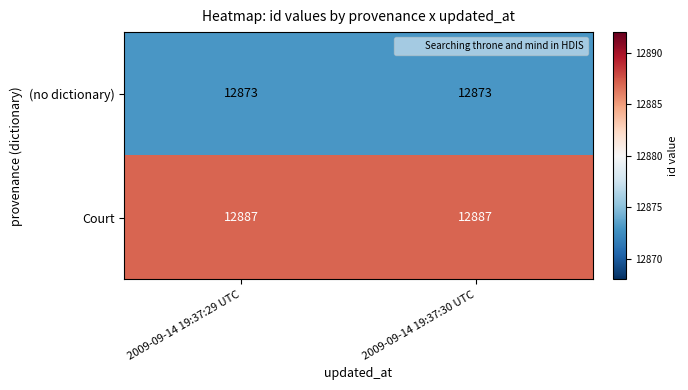

What is the highest value of the Court series?

12887